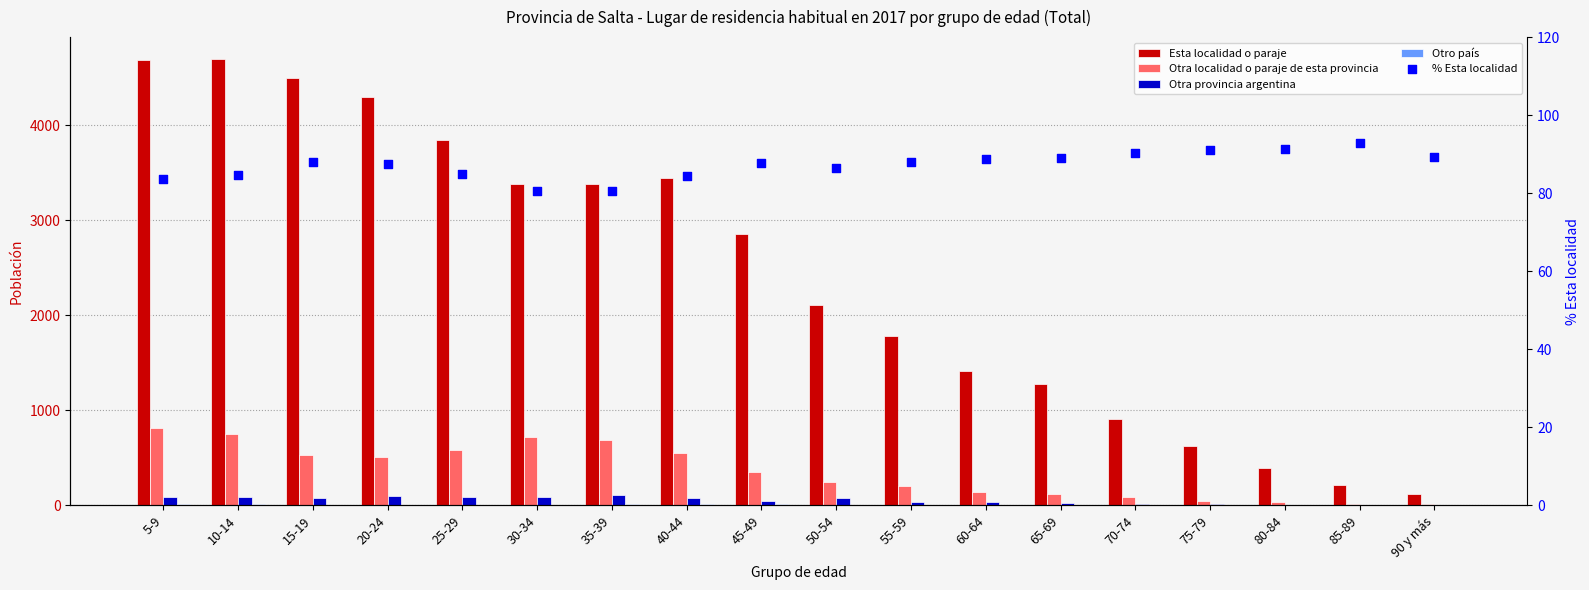

Which series reaches the minimum Y coordinate?

Otro país